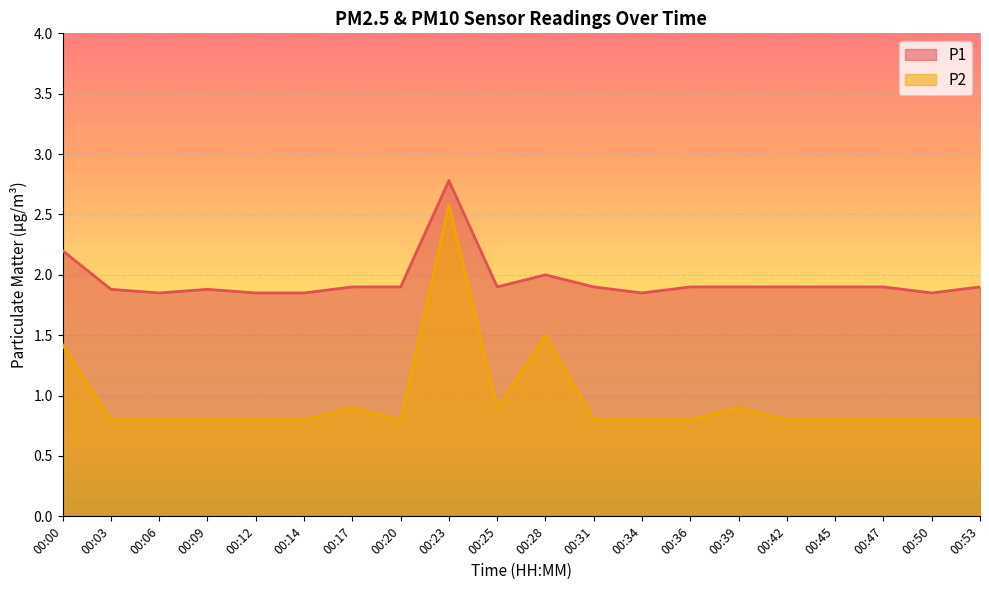

Reading right to left, extract all data points from this chart.

P1: 00:53=1.9	00:50=1.9	00:47=1.9	00:45=1.9	00:42=1.9	00:39=1.9	00:36=1.9	00:34=1.9	00:31=1.9	00:28=2.0	00:25=1.9	00:23=2.8	00:20=1.9	00:17=1.9	00:14=1.9	00:12=1.9	00:09=1.9	00:06=1.9	00:03=1.9	00:00=2.2
P2: 00:53=0.8	00:50=0.8	00:47=0.8	00:45=0.8	00:42=0.8	00:39=0.9	00:36=0.8	00:34=0.8	00:31=0.8	00:28=1.5	00:25=0.9	00:23=2.6	00:20=0.8	00:17=0.9	00:14=0.8	00:12=0.8	00:09=0.8	00:06=0.8	00:03=0.8	00:00=1.4